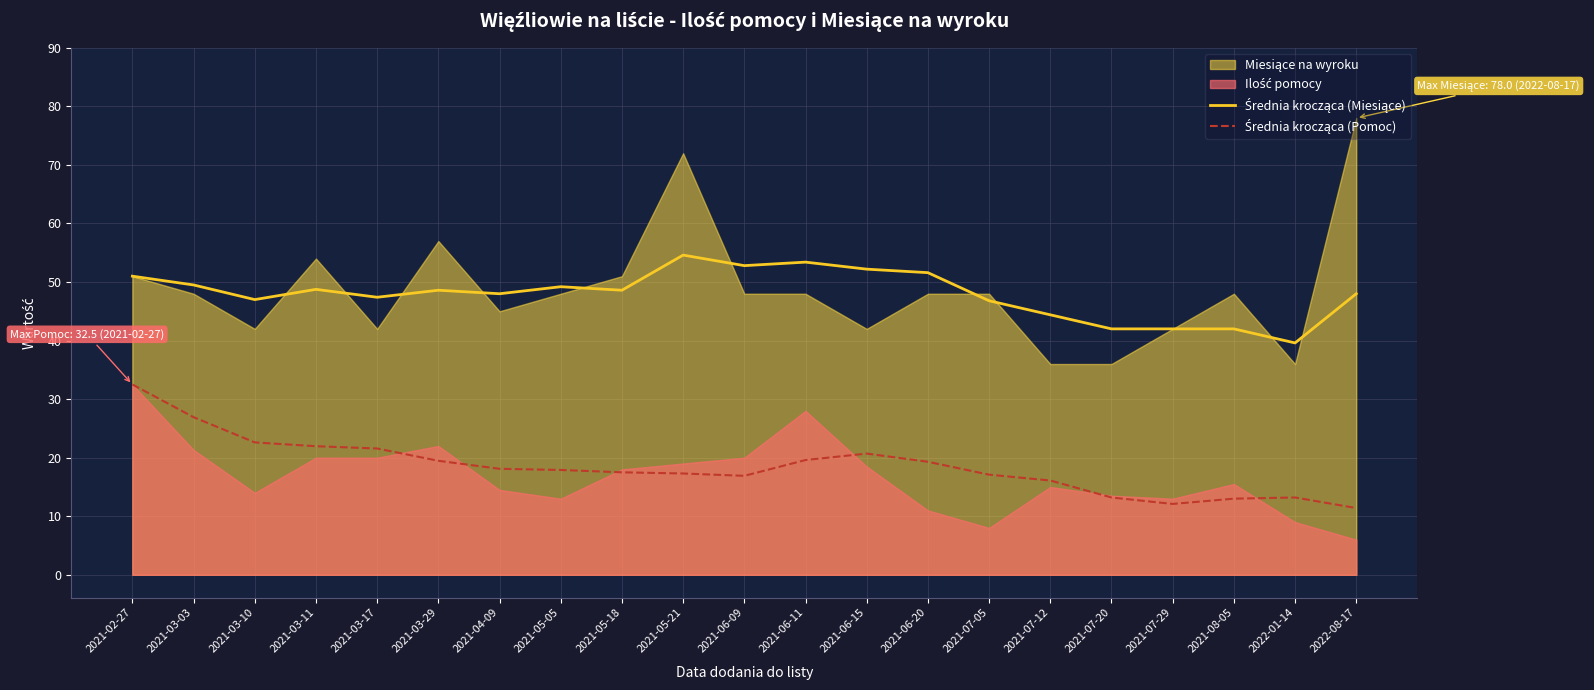

Is it true that Średnia krocząca (Miesiące) equals 48.6 at 2021-05-18?

True